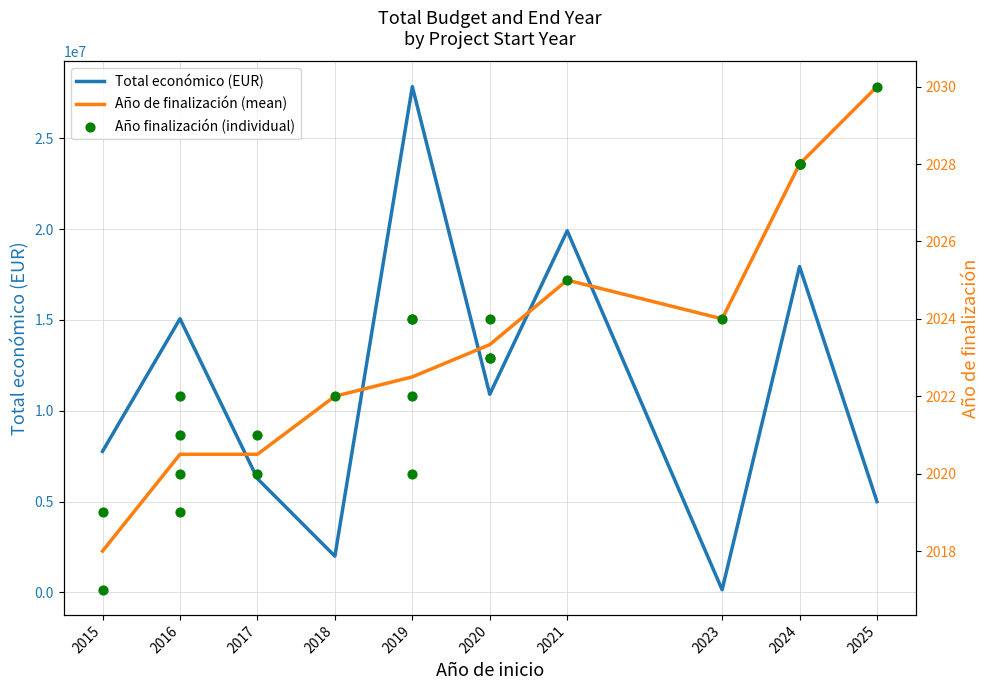

What is the change in value from 2020 to 2015?

-4